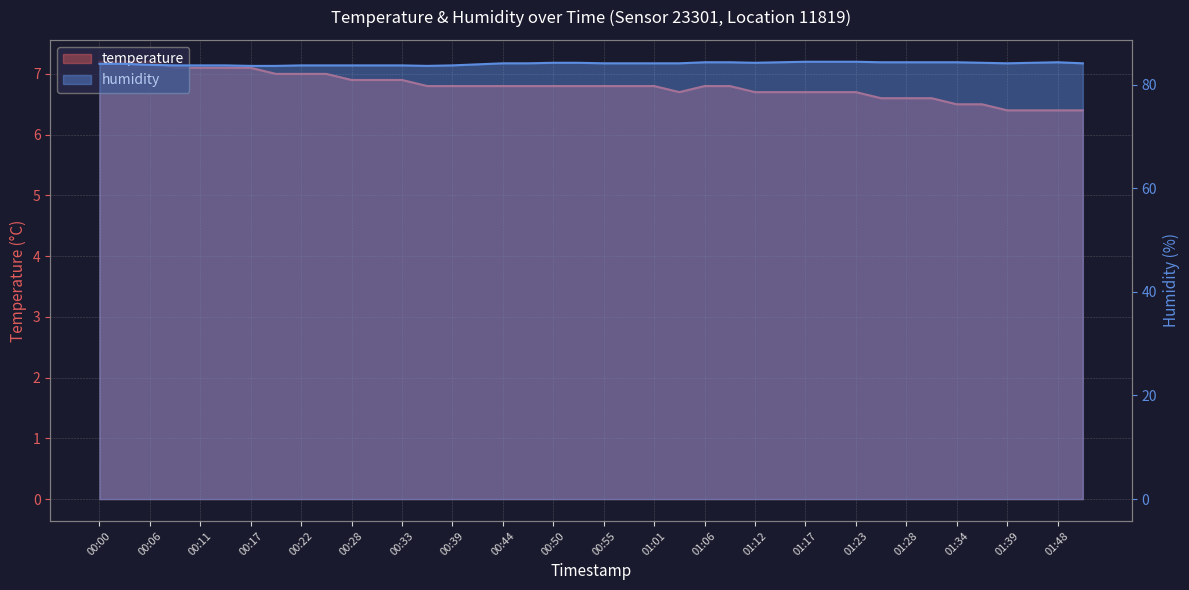

True or false: temperature and humidity intersect in this chart.

False